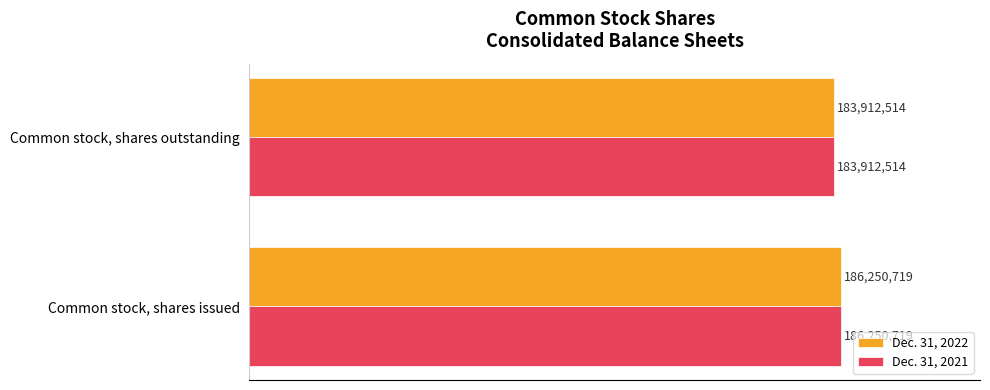

Reading left to right, what are all the values shown in this chart?

Dec. 31, 2022: 186250719	183912514
Dec. 31, 2021: 186250719	183912514